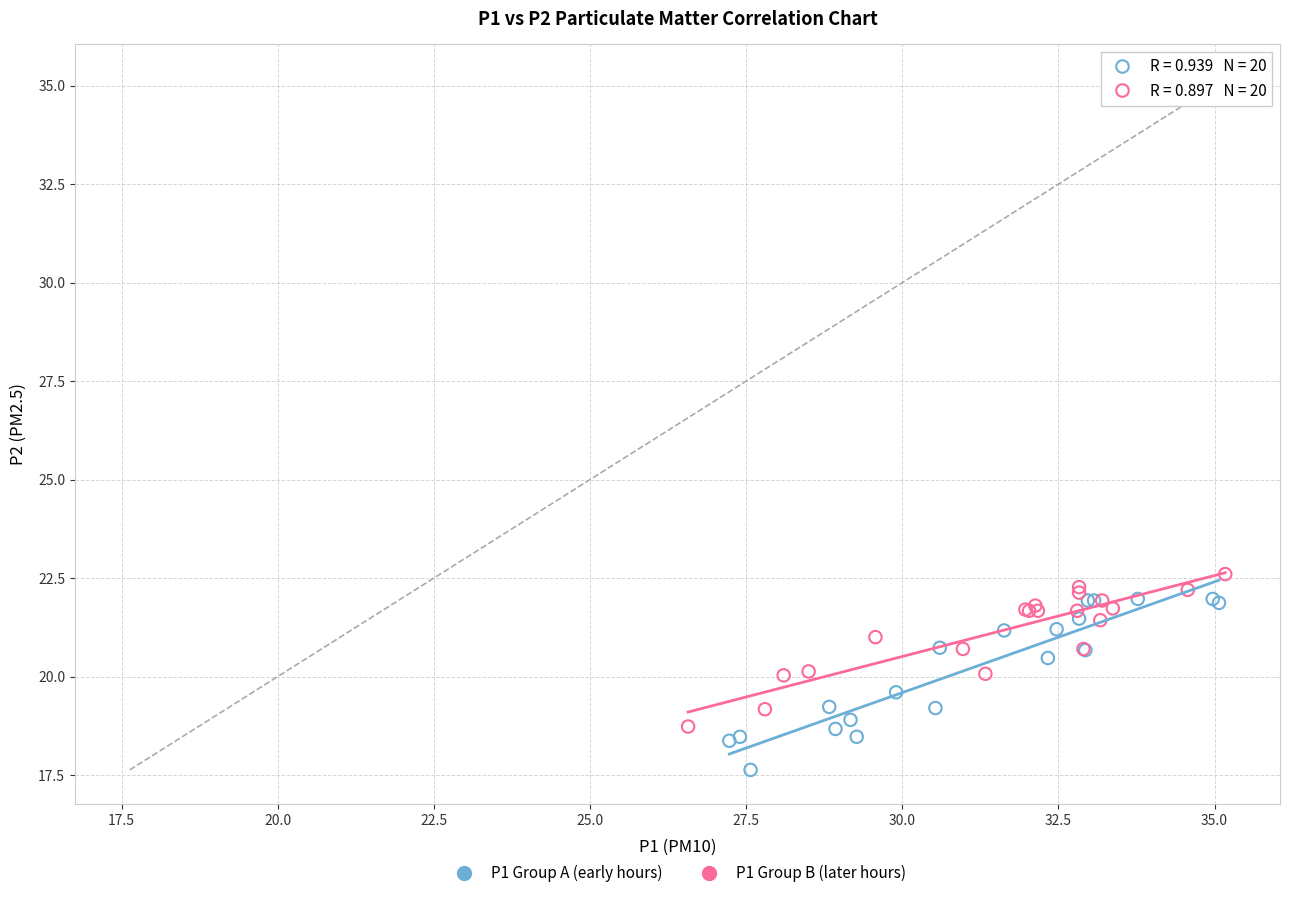

What are all the series names shown in the legend?

P1 Group A (early hours), P1 Group B (later hours)